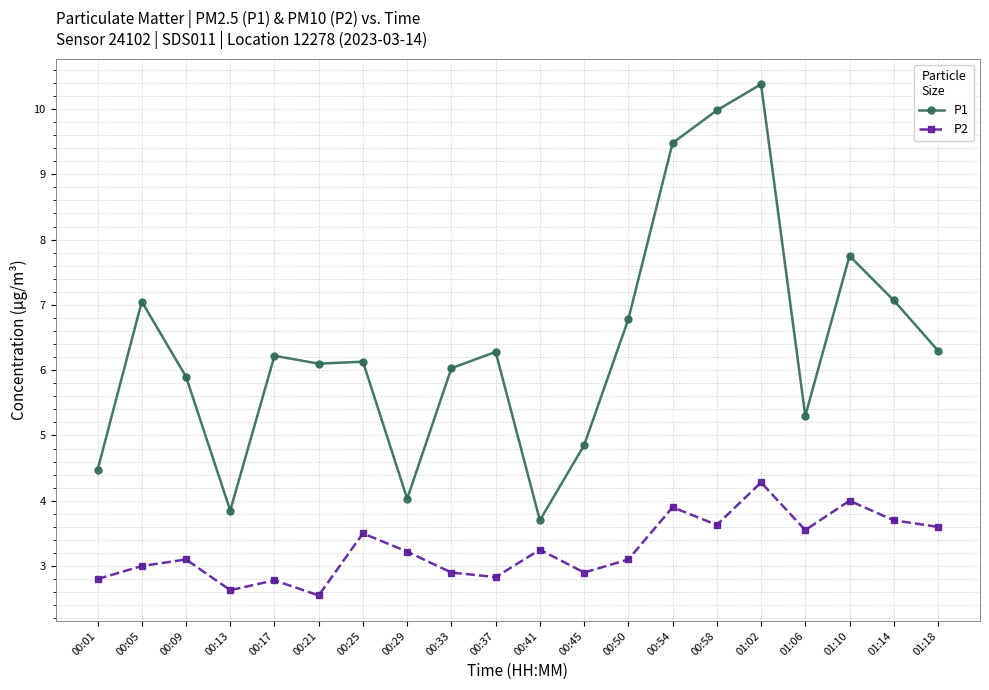

What is the spread (max minus min) of values at 00:50?

3.7